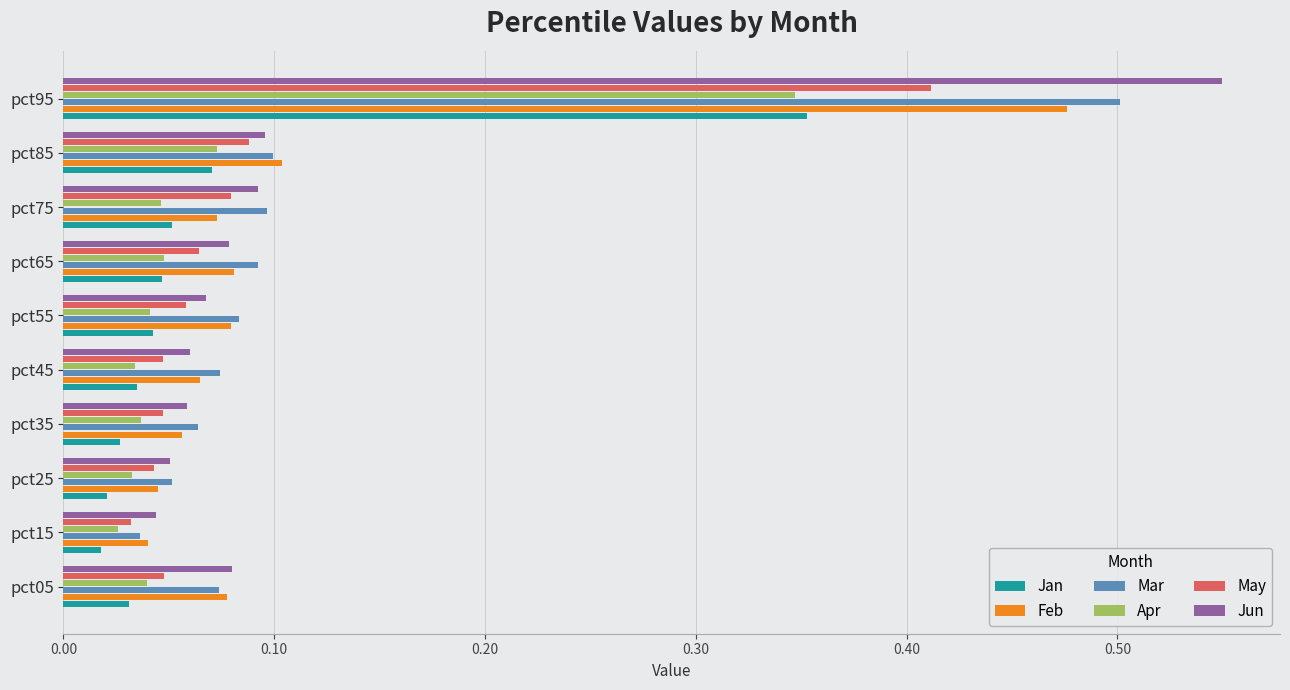

Which category has the highest value in the Jun series?

pct95